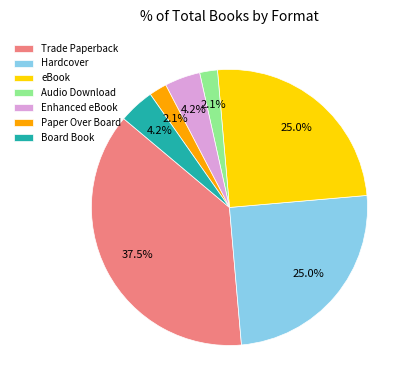

Is the sum of Enhanced eBook and Hardcover greater than half?

No